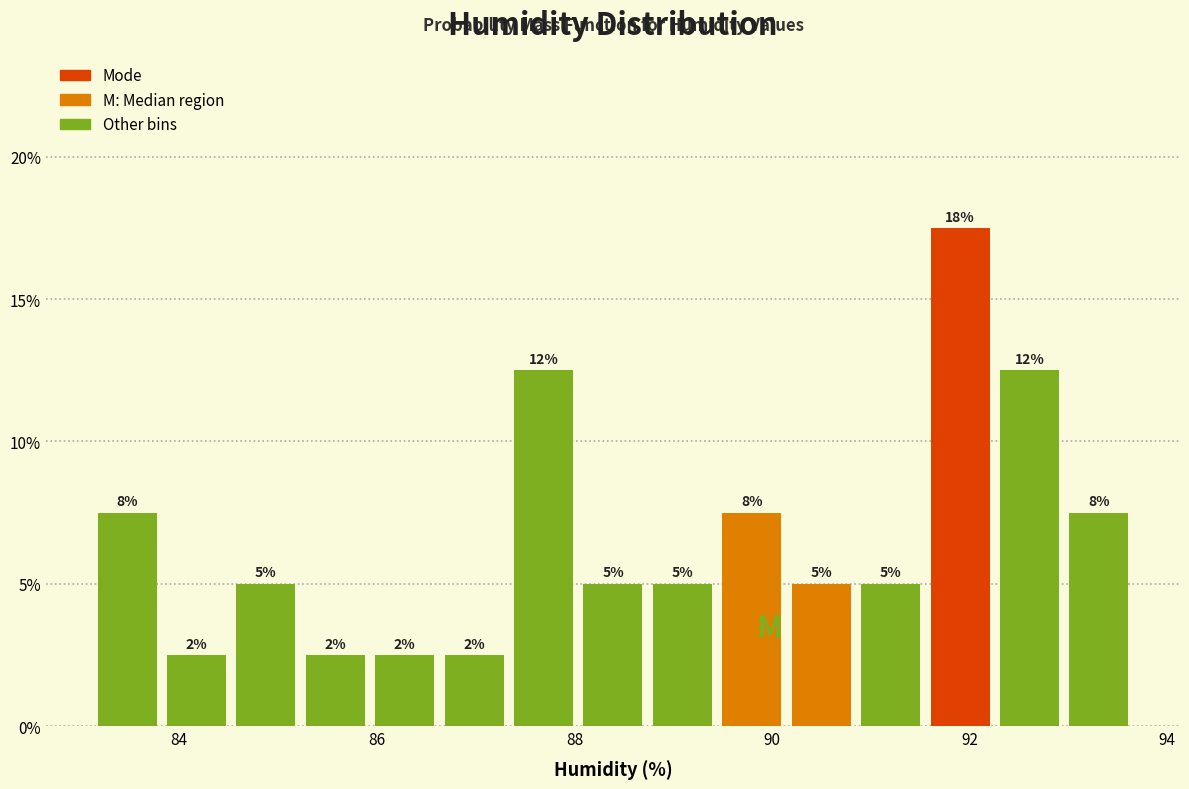

Around what value on the x-axis is the tallest bar? Give the approximate position of its centre, as read against the axis.

92.0